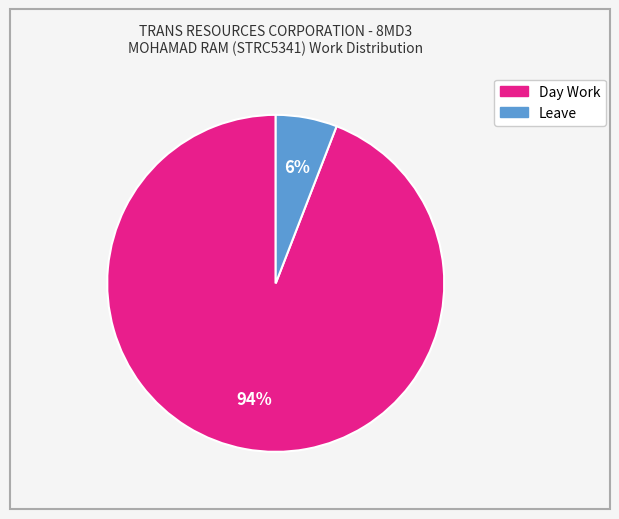

Which slice is the smallest?

Leave